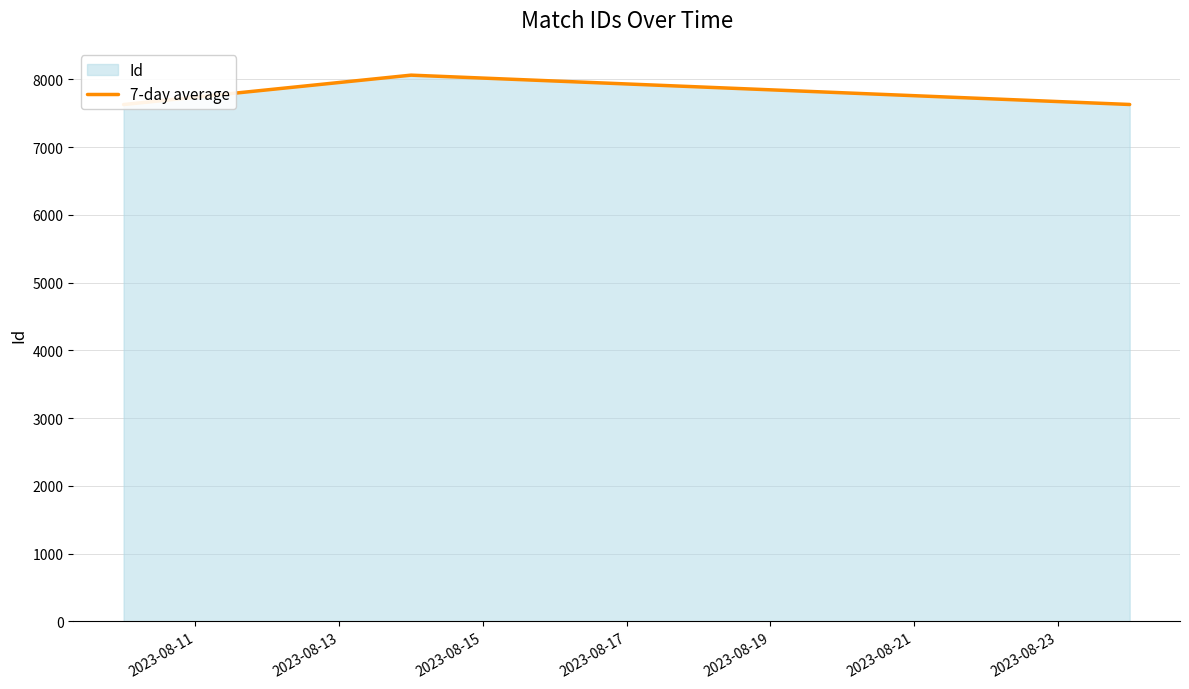

Reading left to right, transcribe all the data shown in this chart.

7630	8064	7631